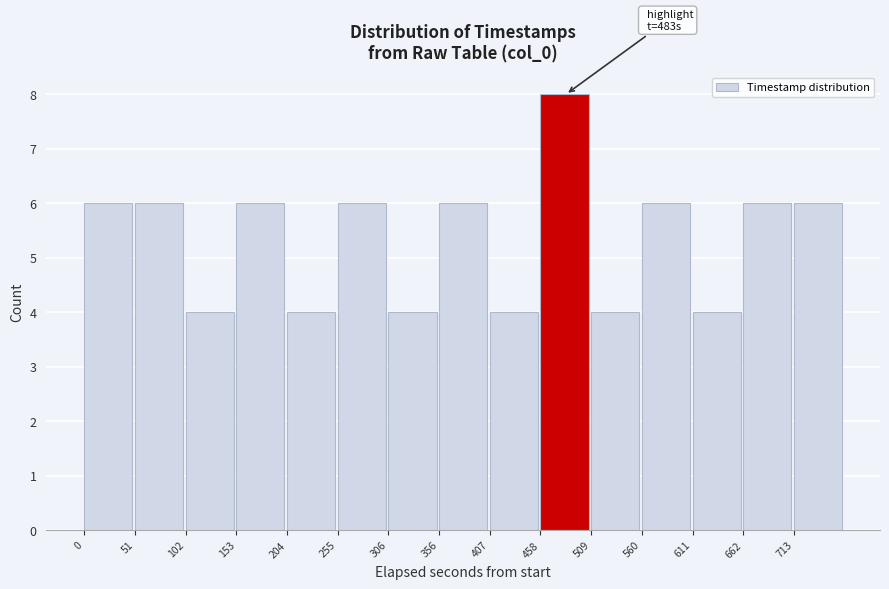

Reading left to right, list all the values displayed in this chart.

6	6	4	6	4	6	4	6	4	8	4	6	4	6	6